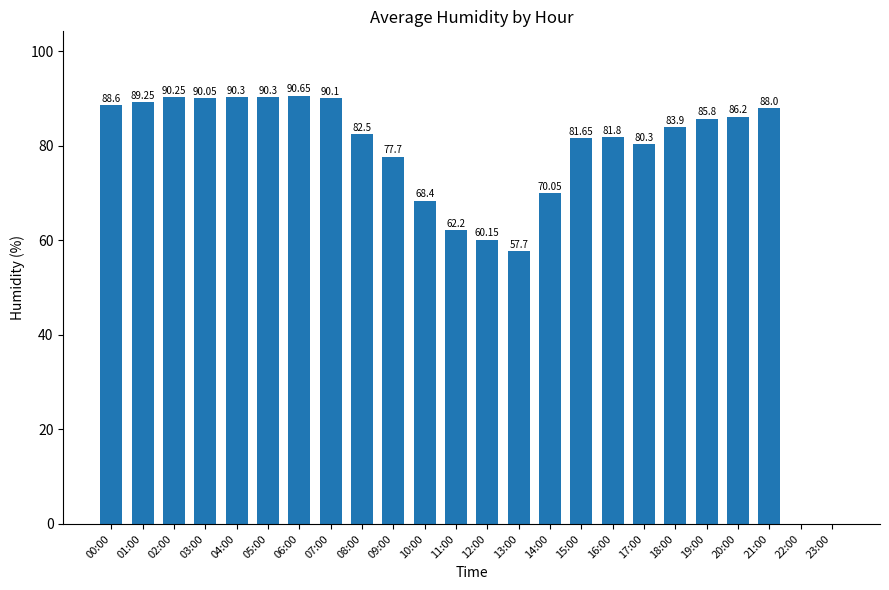

What is the change in value from 00:00 to 19:00?

-2.8